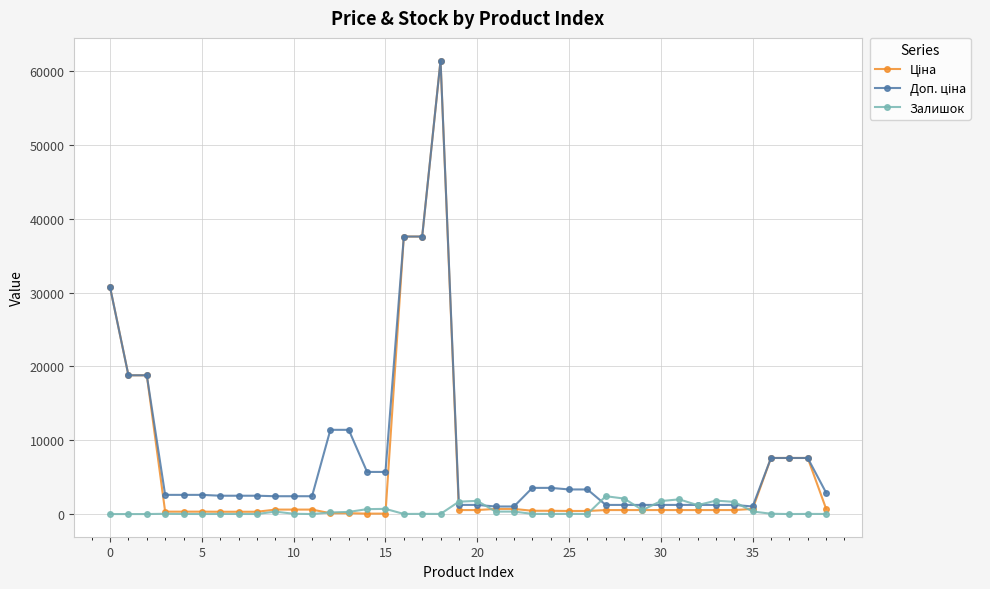

What is the highest value of the Залишок series?

2419.0